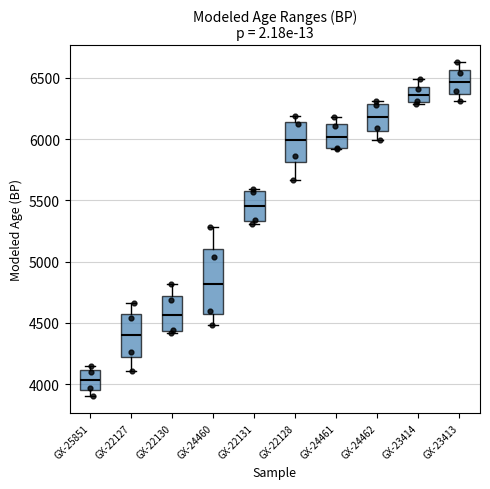

Reading left to right, read every box against the y-axis: the position of its median line, the range the box covers, and the ends of its whiskers. The values are not printed on the chart, so give them approximately, as read against the axis.

GX-25851: median 4050, box 3950 to 4100, whiskers 3900 to 4150
GX-22127: median 4400, box 4200 to 4550, whiskers 4100 to 4650
GX-22130: median 4550, box 4450 to 4700, whiskers 4400 to 4800
GX-24460: median 4800, box 4550 to 5100, whiskers 4500 to 5300
GX-22131: median 5450, box 5350 to 5600, whiskers 5300 to 5600
GX-22128: median 6000, box 5800 to 6150, whiskers 5650 to 6200
GX-24461: median 6000, box 5950 to 6150, whiskers 5900 to 6200
GX-24462: median 6200, box 6050 to 6300, whiskers 6000 to 6300 (just above the box's upper edge)
GX-23414: median 6350, box 6300 to 6450, whiskers 6300 to 6500
GX-23413: median 6450, box 6350 to 6550, whiskers 6300 to 6650